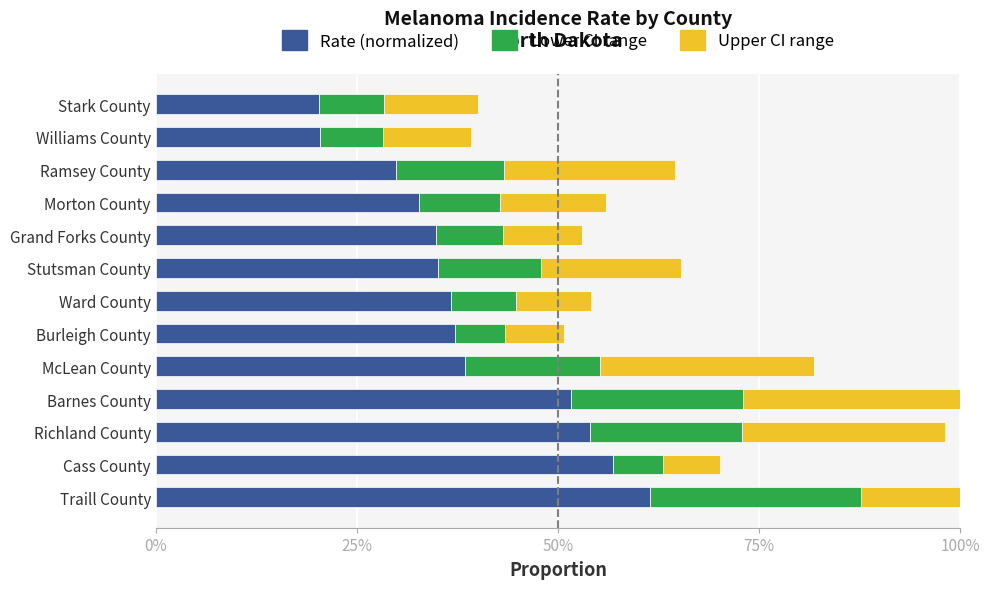

Between Stutsman County and Stark County, which series saw the biggest shift?

Rate (normalized)